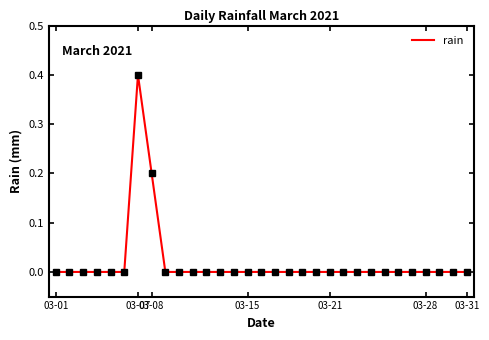

What is the difference between the maximum and minimum values?

0.4